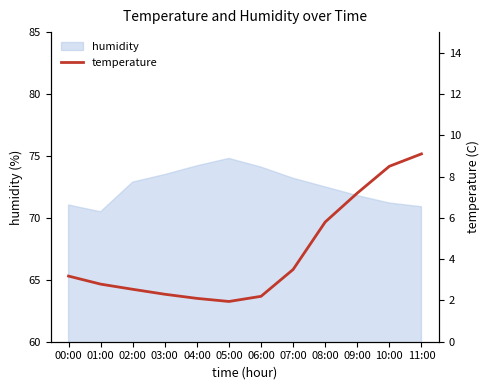

Reading right to left, transcribe all the data shown in this chart.

9.1	8.5	7.2	5.8	3.5	2.2	1.9	2.1	2.3	2.5	2.8	3.2